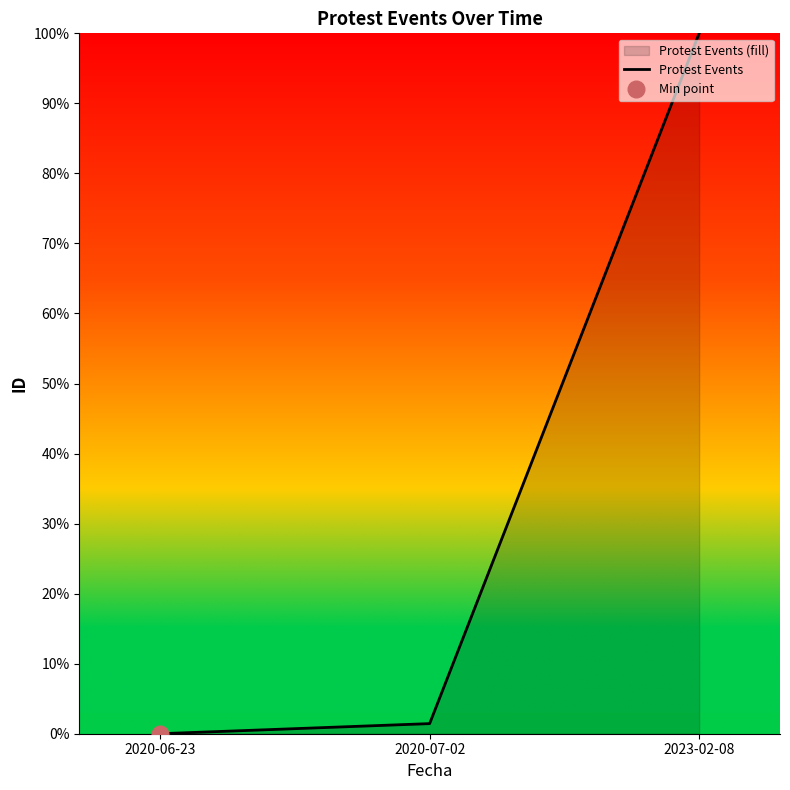

Count the number of values greater than 1.

2